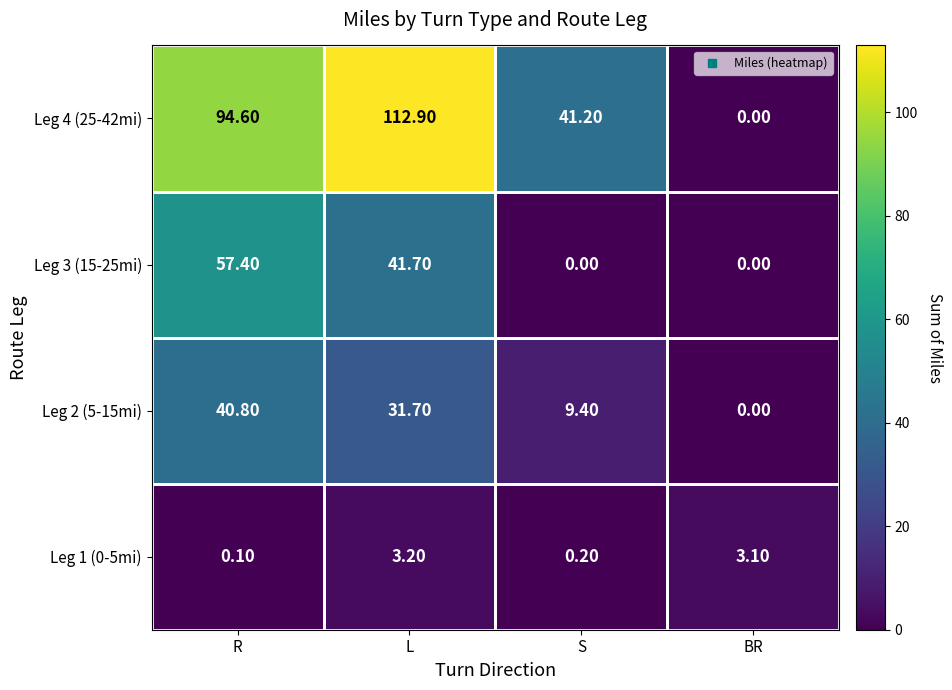

At how many categories does at least one series exceed 32?

3